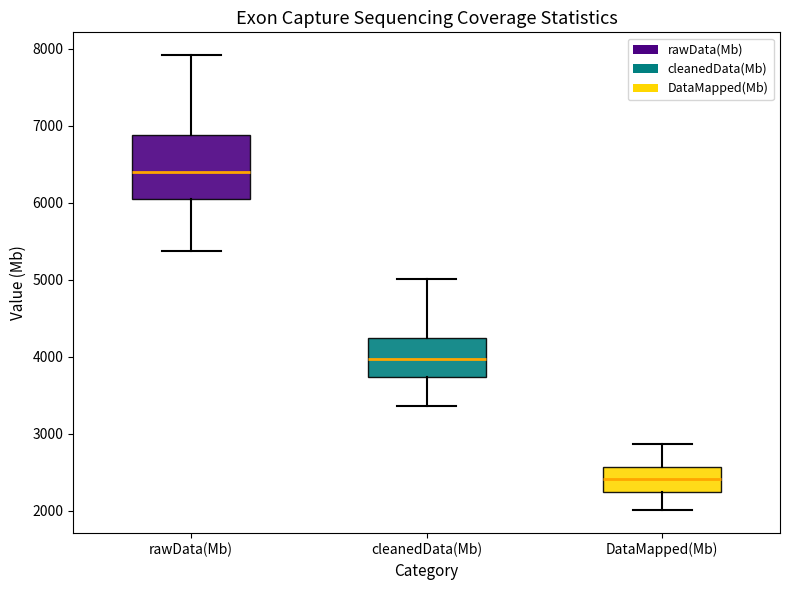

Comparing the boxes themselves (not the whiskers), which one is the tallest?

rawData(Mb)